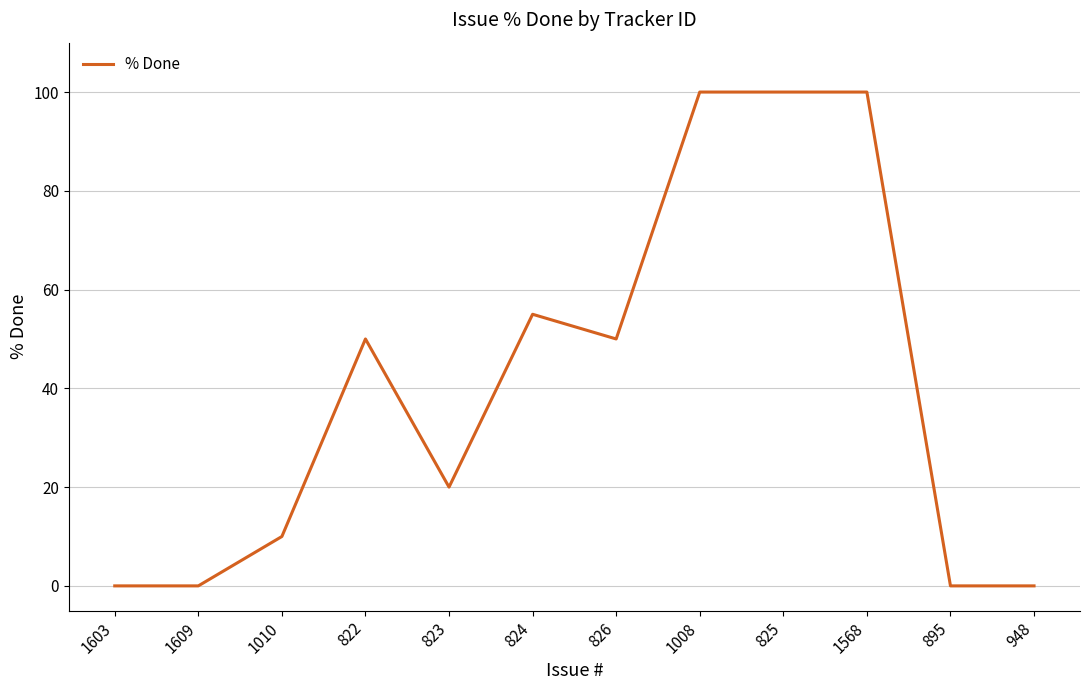

What position from the left is 826?

7